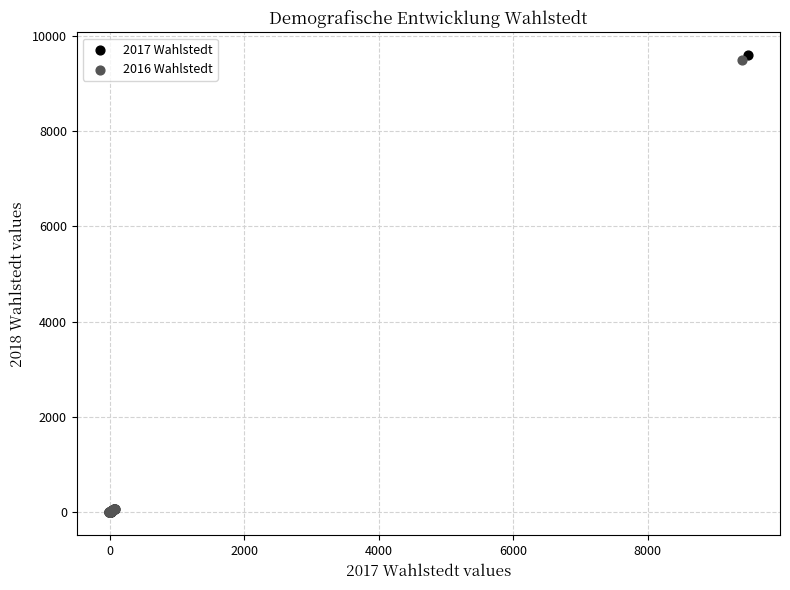

Which series has the largest Y range (max minus min)?

2017 Wahlstedt